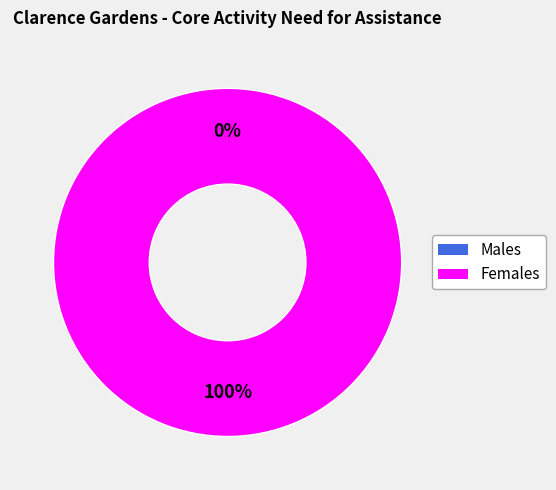

Rank the categories by value from lowest to highest.

Males, Females